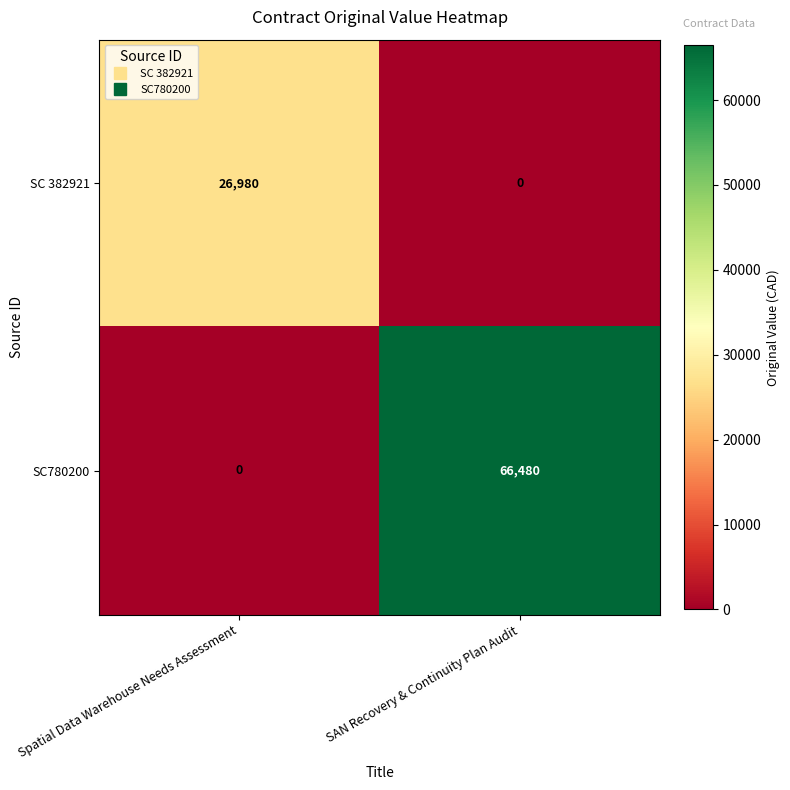

Which series has the widest spread of values?

SC780200